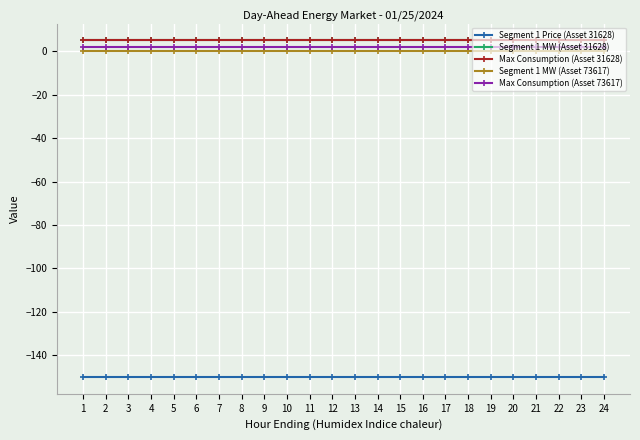

Does the chart have visible grid lines?

Yes